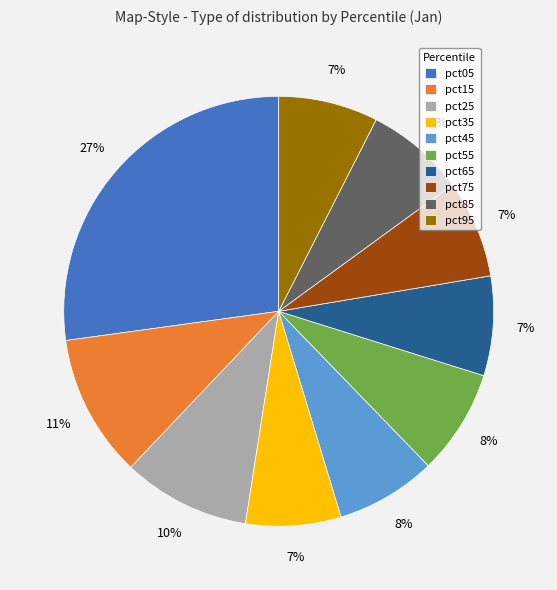

To the nearest percent, what is the difference between the pct05 and pct15 slice percentages?

16%